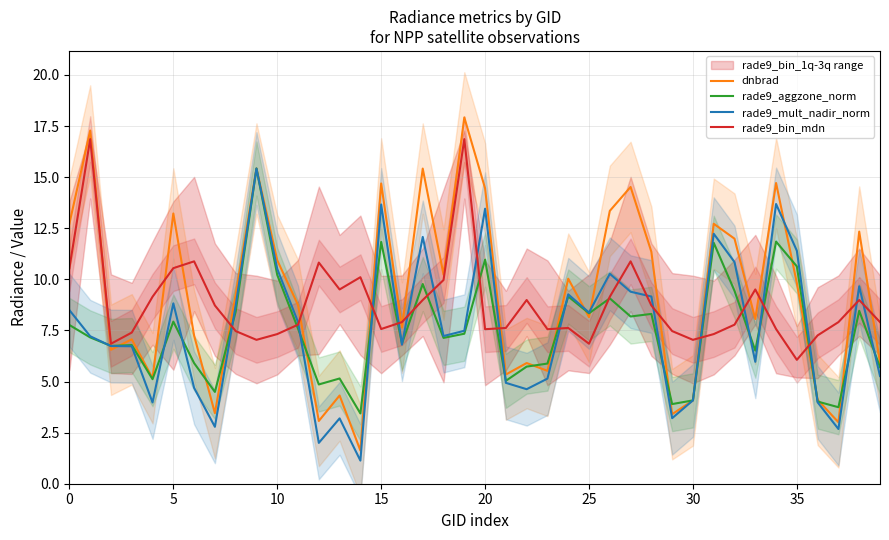

What is the sum of all dnbrad values?

370.8